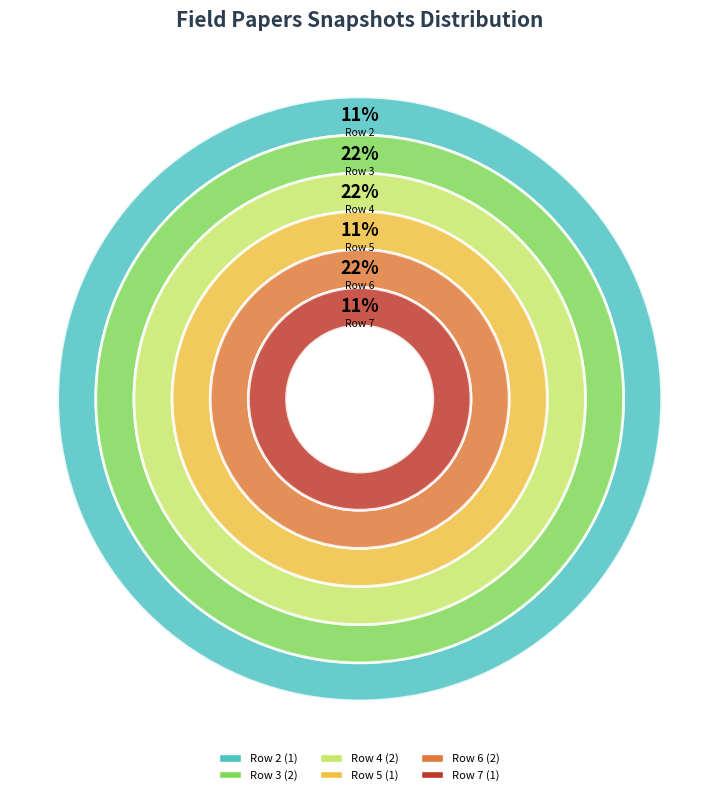

To the nearest percent, what percentage of the pie is Row 6?

22%